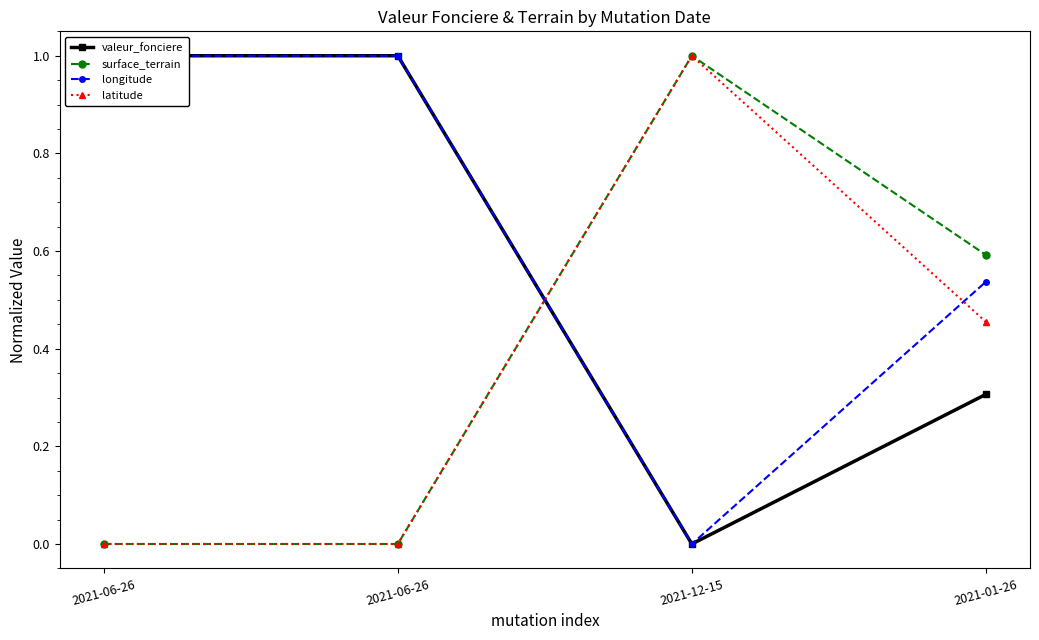

What is the maximum value for surface_terrain?

1.0